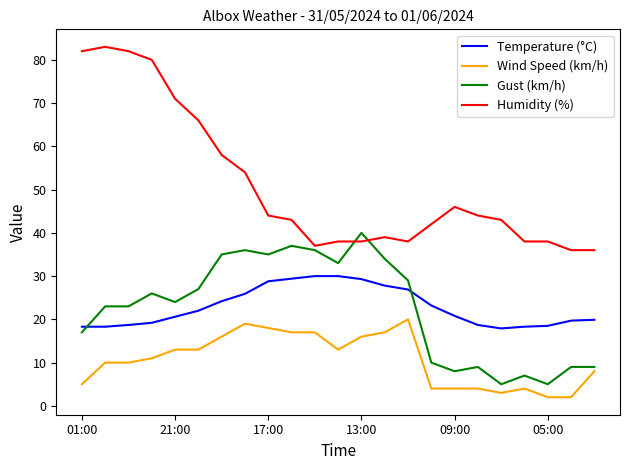

Which series has the largest total across all categories?

Humidity (%)